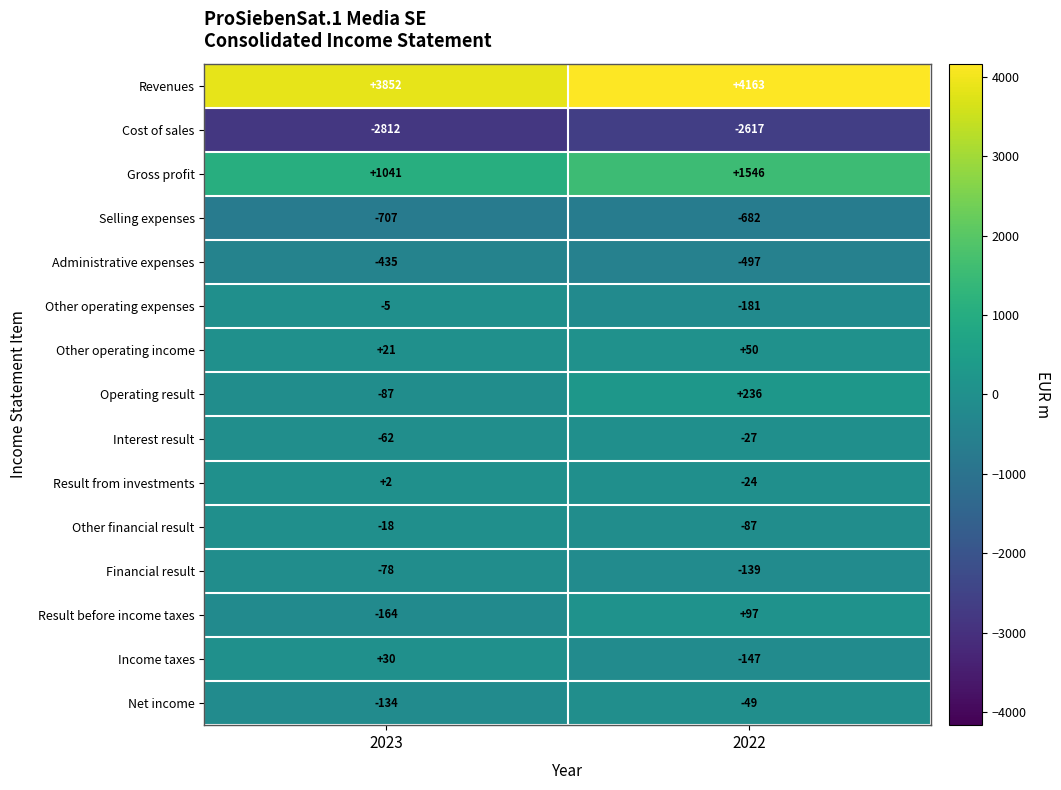

Rank the series by their maximum value, from highest to lowest.

Revenues, Gross profit, Operating result, Result before income taxes, Other operating income, Income taxes, Result from investments, Other operating expenses, Other financial result, Interest result, Net income, Financial result, Administrative expenses, Selling expenses, Cost of sales